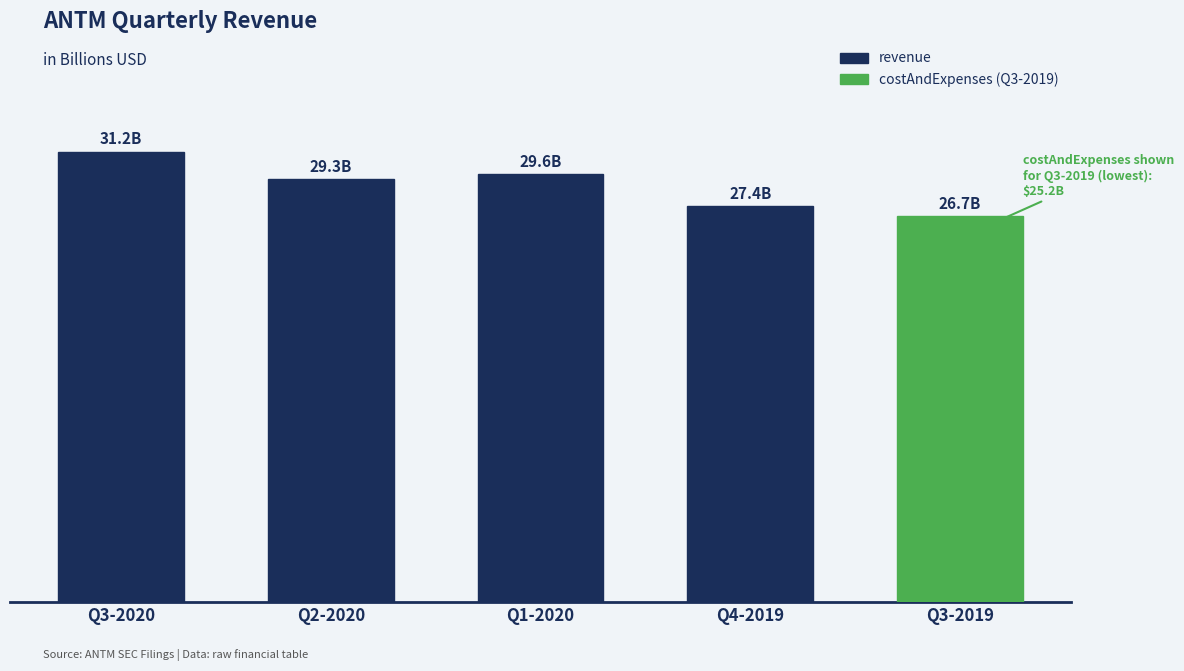

Which has a higher value, Q4-2019 or Q2-2020?

Q2-2020